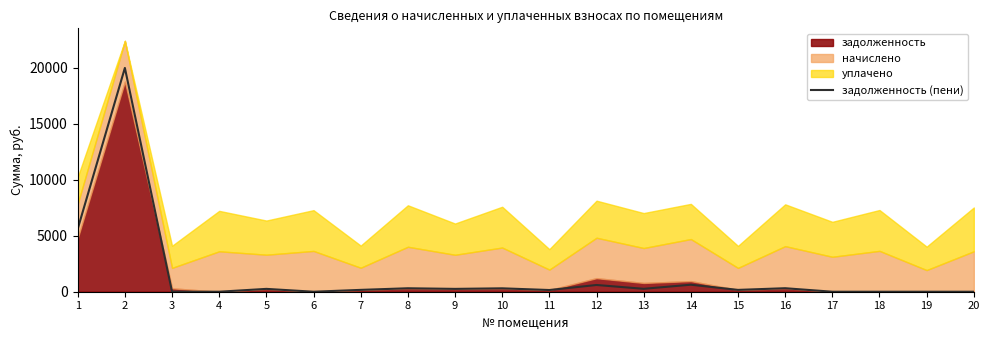

How many points are lower than both their immediate neighbors (excluding endpoints)?

6